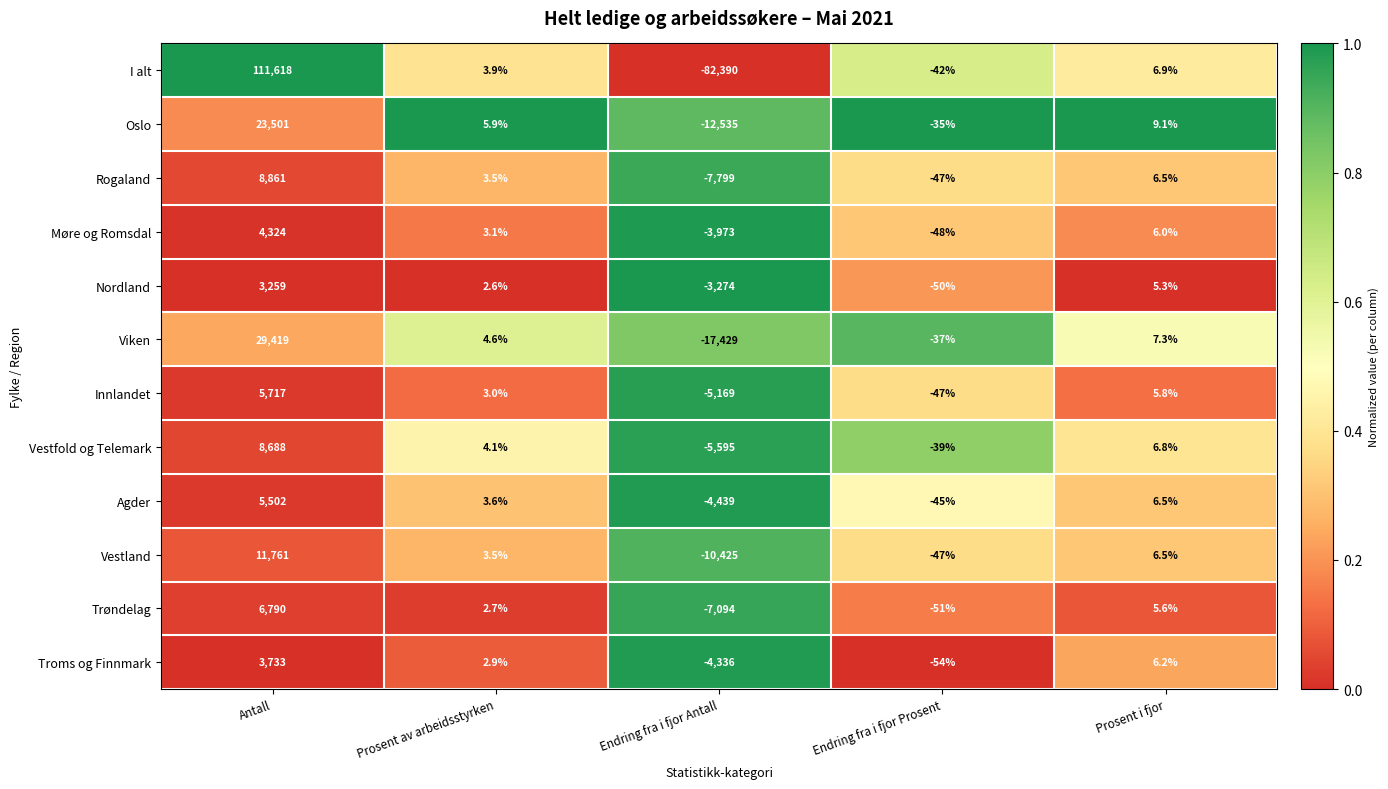

True or false: Viken has a value of 10.1 at Prosent i fjor.

False